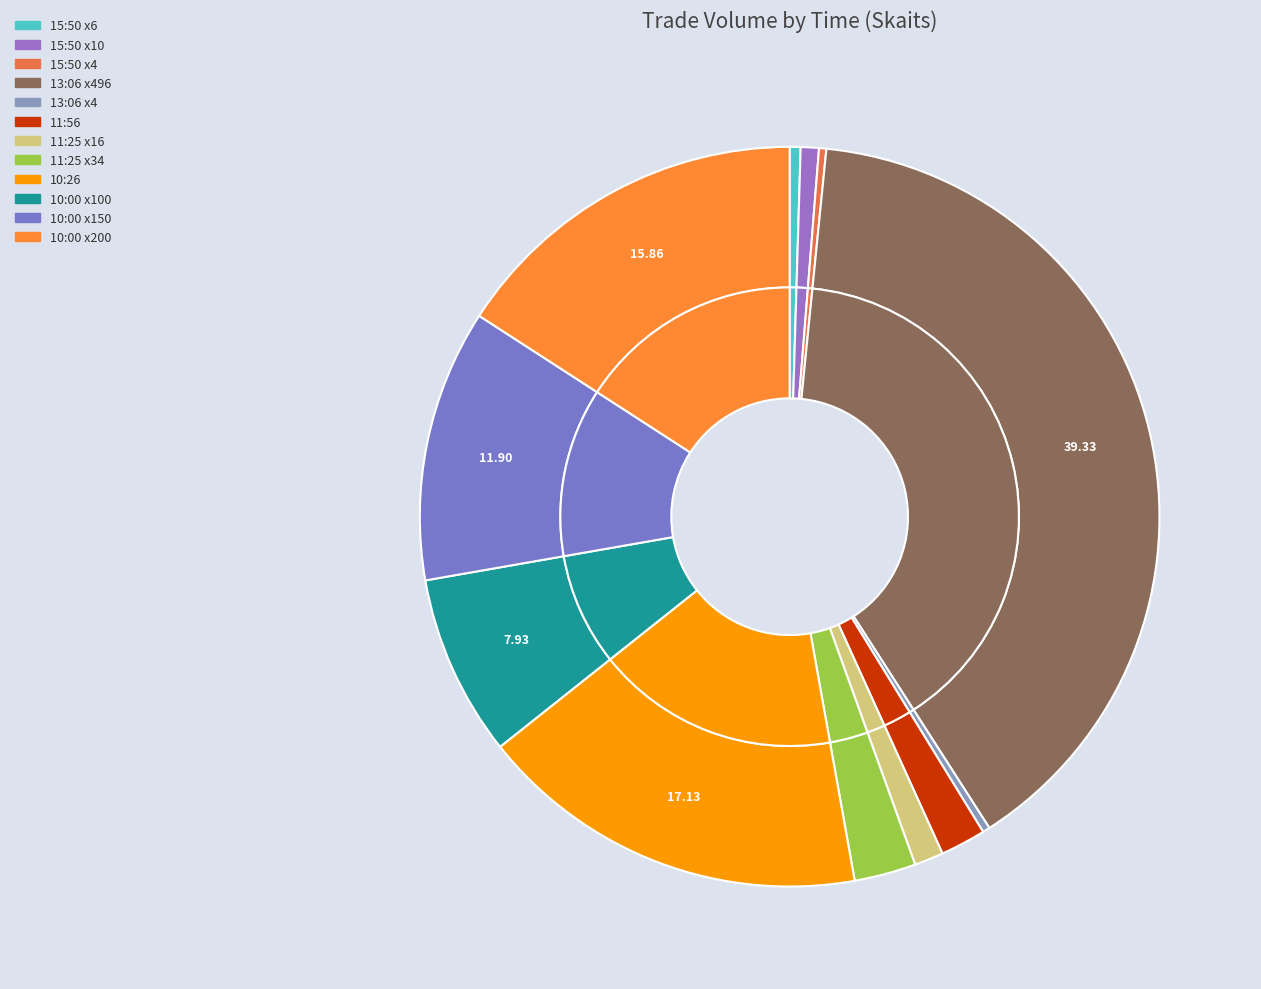

To the nearest percent, what is the difference between the 10:26:31 and 13:06:40 (496) slice percentages?

22%